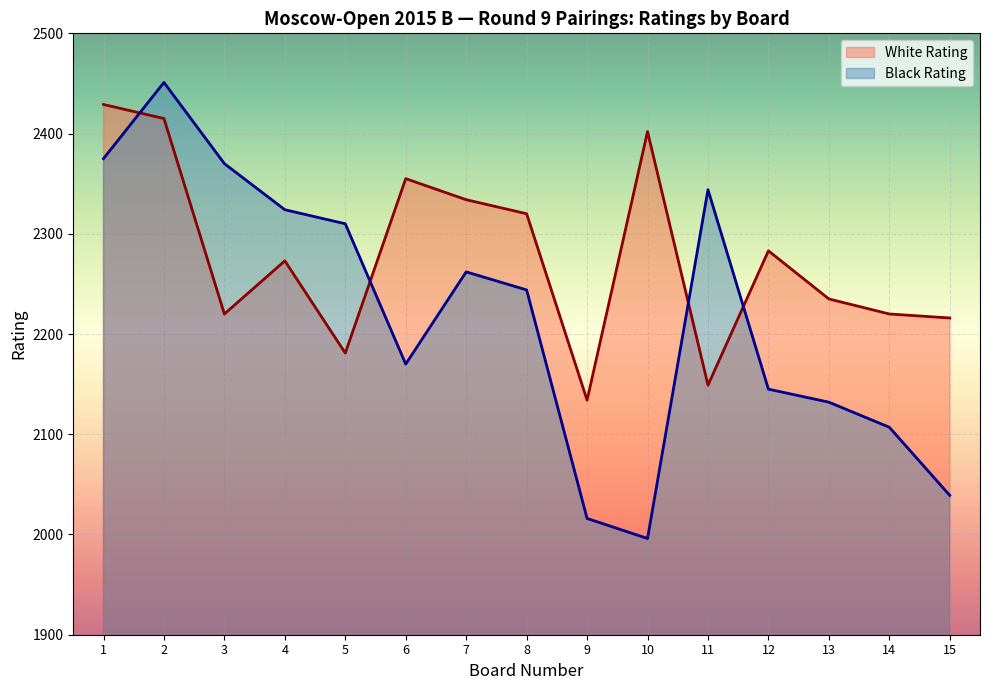

What is the highest value of the Black Rating series?

2451